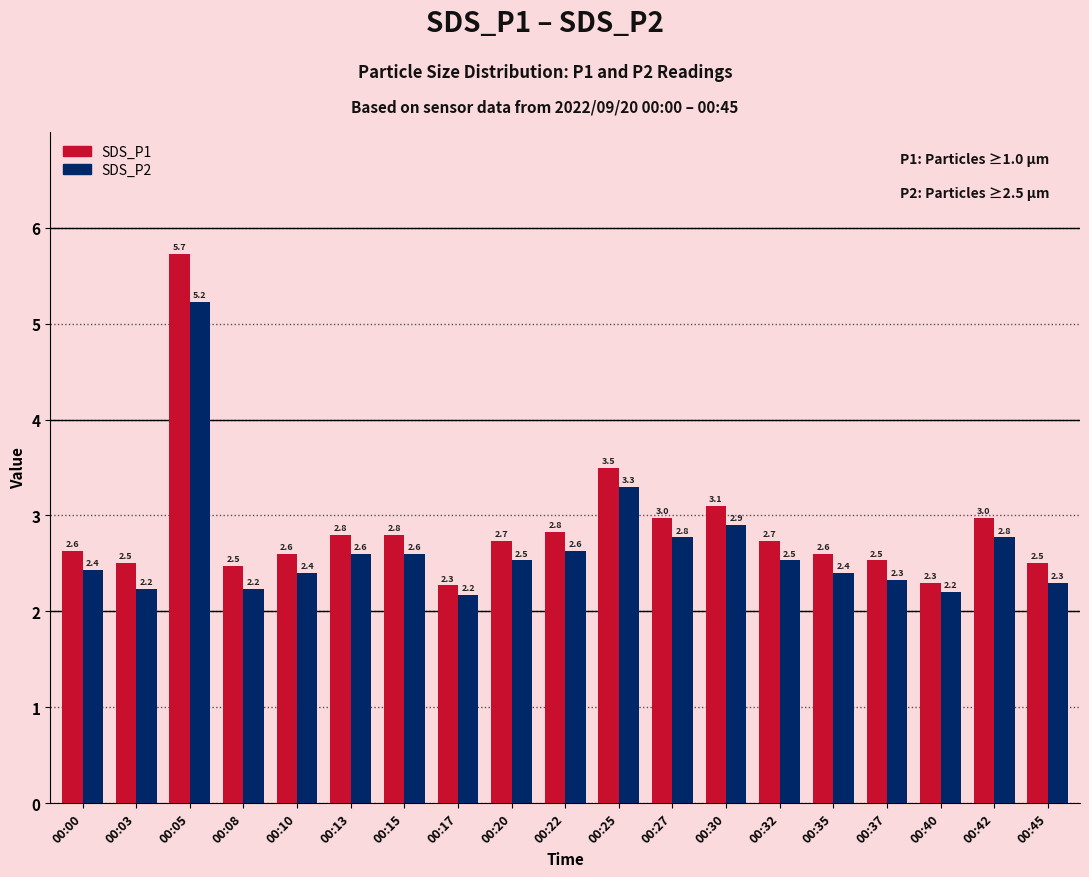

At how many categories does at least one series exceed 5?

1